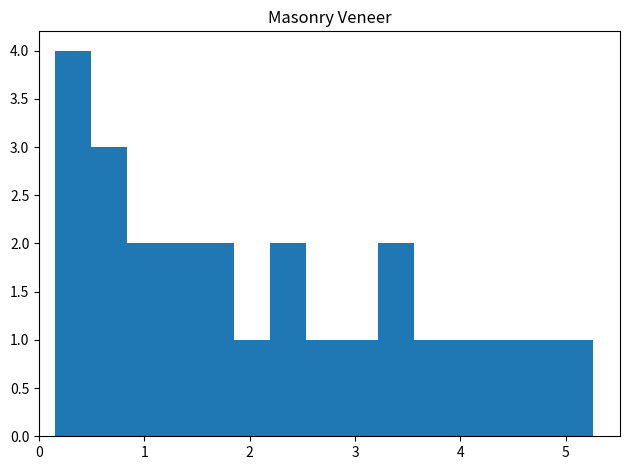

Read against the x-axis, roughly where is the centre of the tallest bar?

0.3